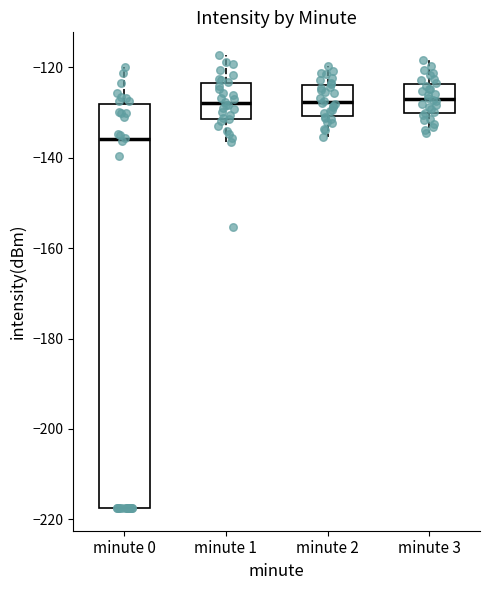

Where does the median line of the box for minute 1 sit on the y-axis? The values are not printed on the chart, so give them approximately, as read against the axis.

-128